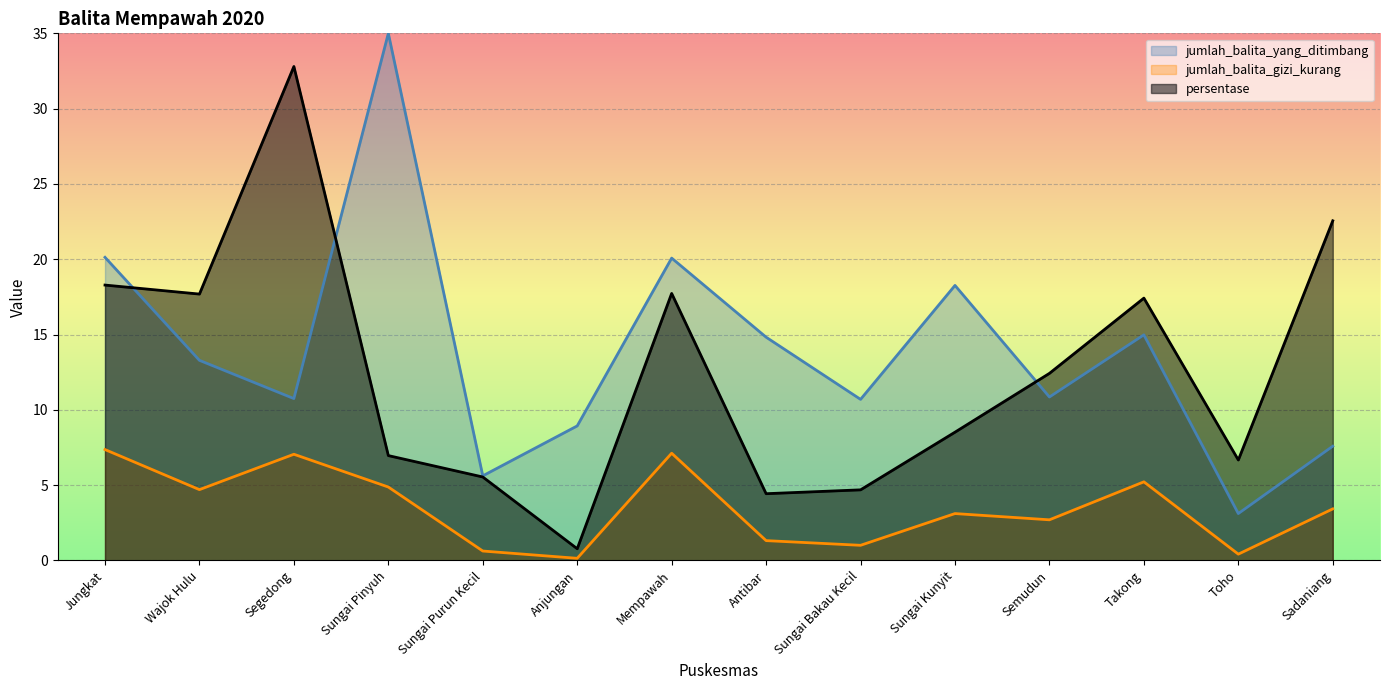

How many interior local valleys does the jumlah_balita_yang_ditimbang series have?

5